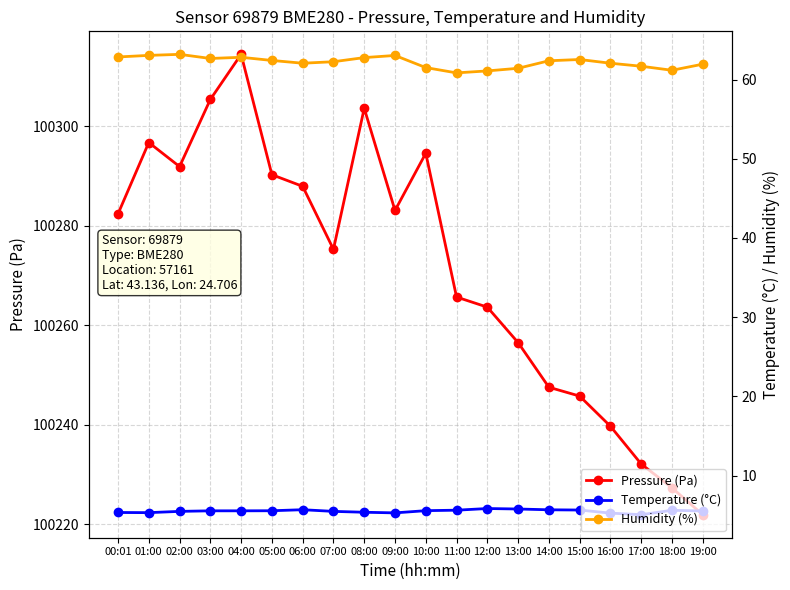

Which series has the widest spread of values?

Pressure (Pa)